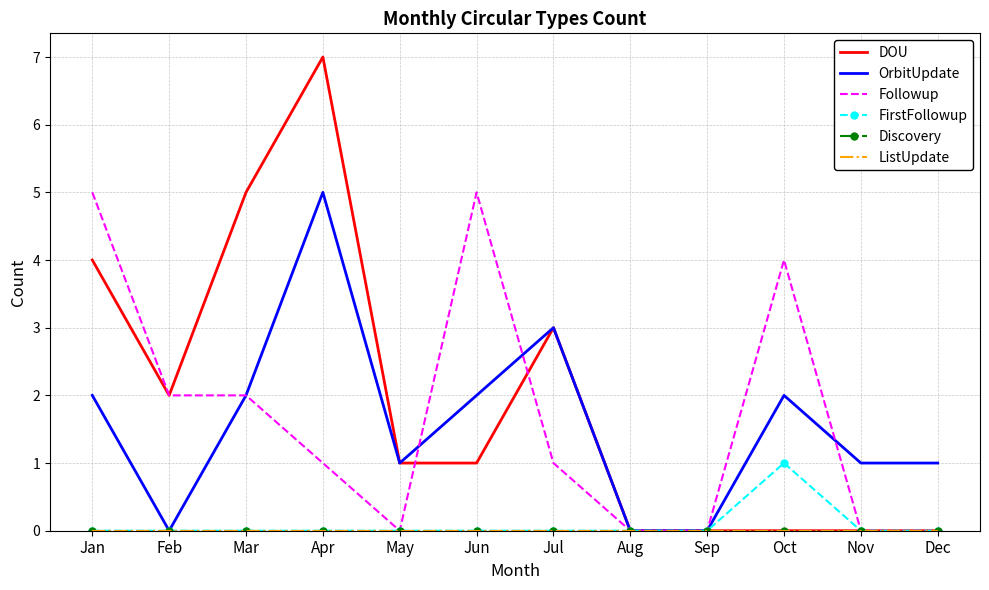

Which category has the highest value in the Followup series?

Jan